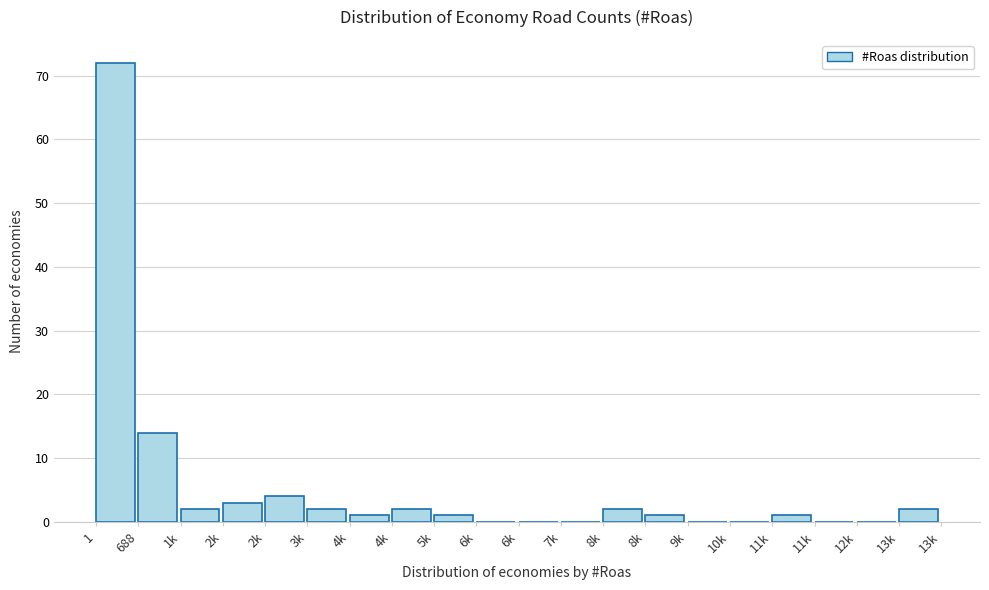

How many categories are shown in the chart?

20